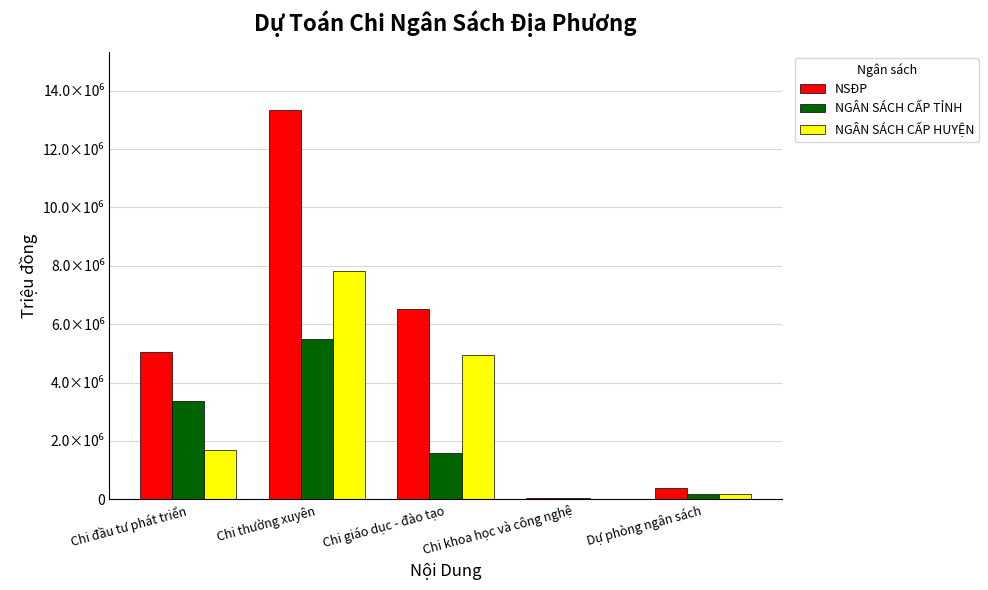

At which category does the chart reach its peak across all series?

Chi thường xuyên